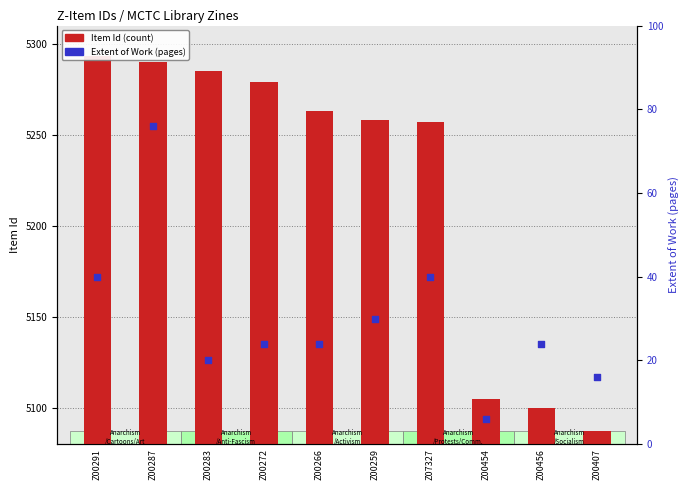

Which series reaches the maximum Y coordinate?

Item Id (transformed count)